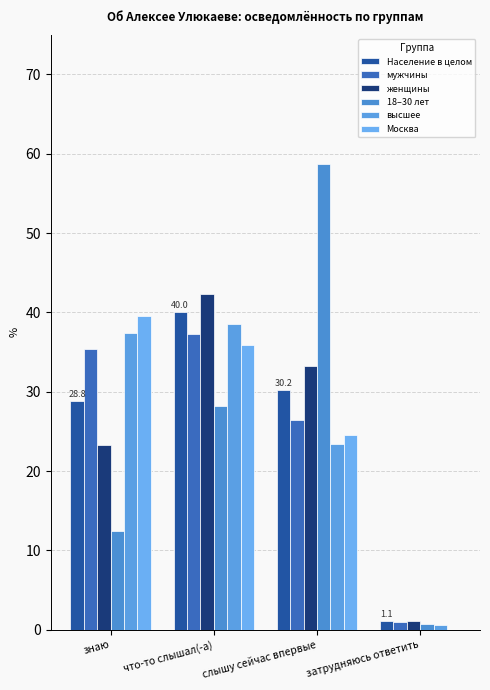

At which label does 18–30 лет first exceed 28?

что-то слышал(-а)